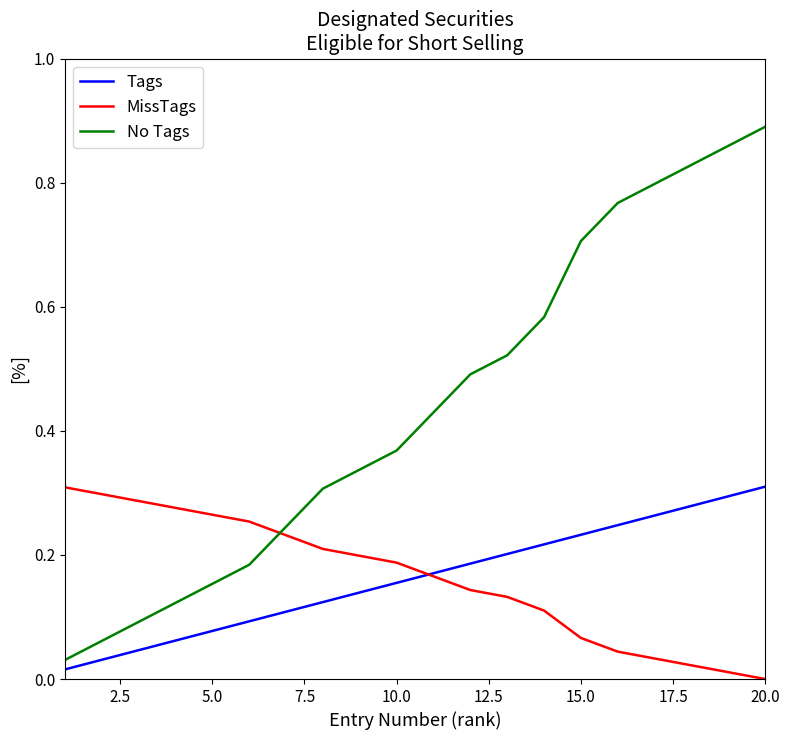

Which series has the largest total across all categories?

No Tags